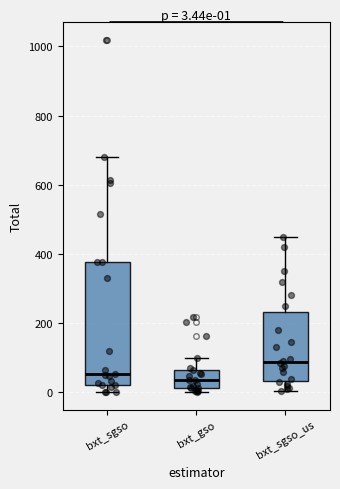

Which box is the tallest, from its lower edge to its upper edge?

bxt_sgso